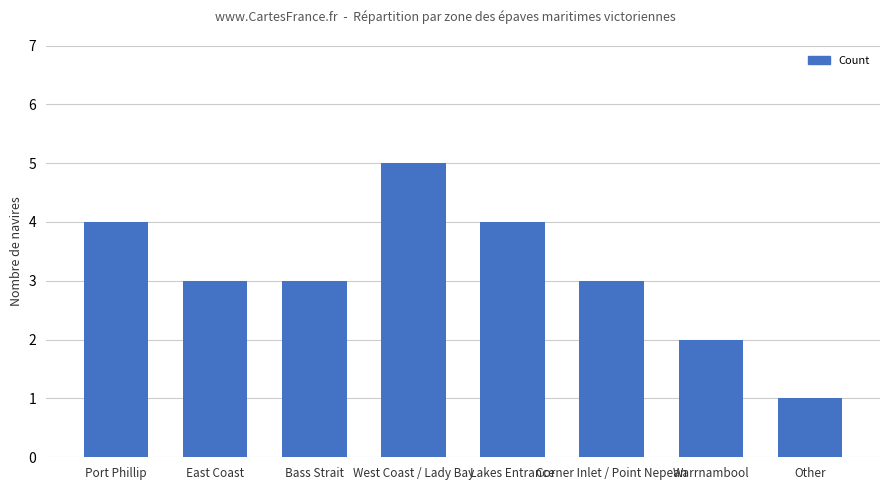

At which category does the chart reach its peak across all series?

West Coast / Lady Bay